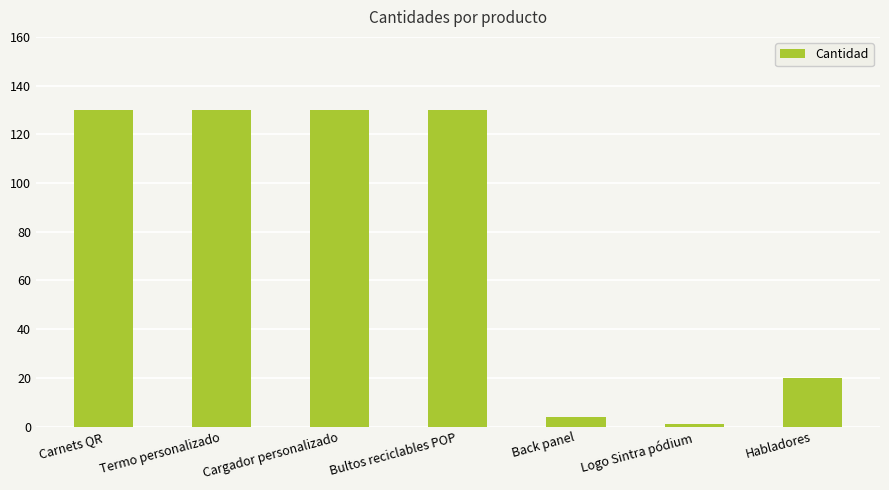

Are the bars grouped side by side (vs. stacked)?

No